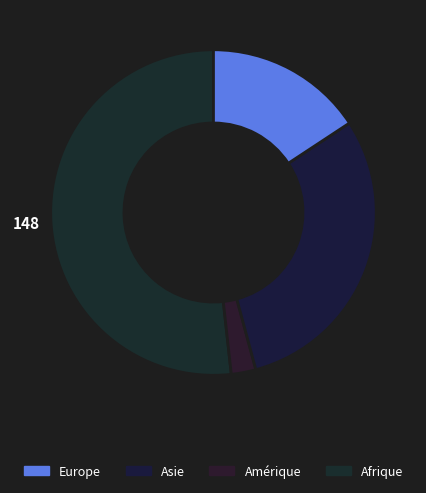

How many segments does this pie chart have?

4